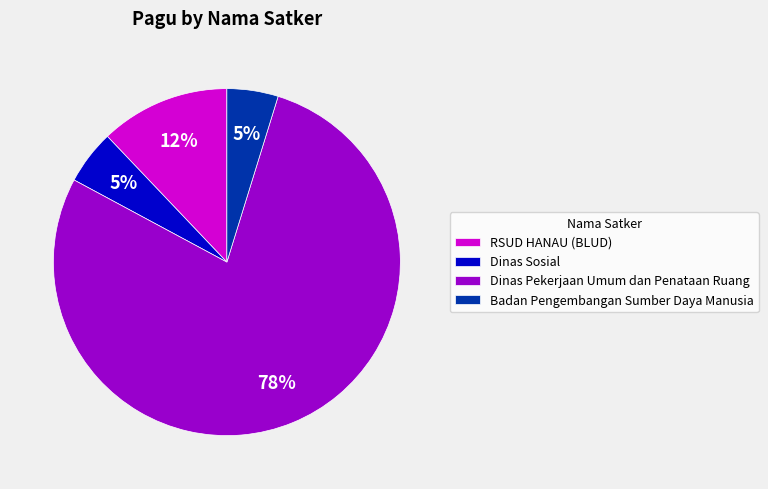

True or false: Dinas Pekerjaan Umum dan Penataan Ruang accounts for 68% of the total.

False